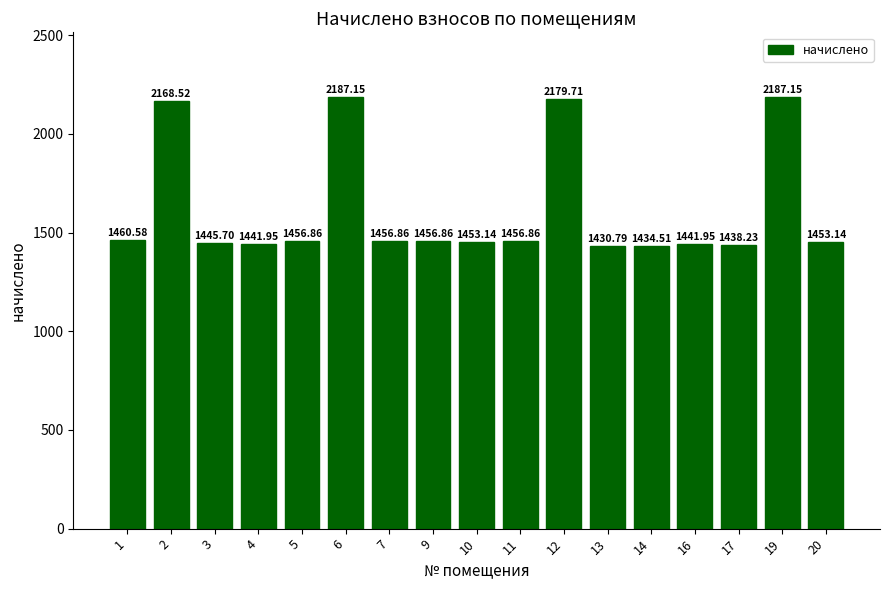

What is the difference between the values at 1 and 19?

726.6